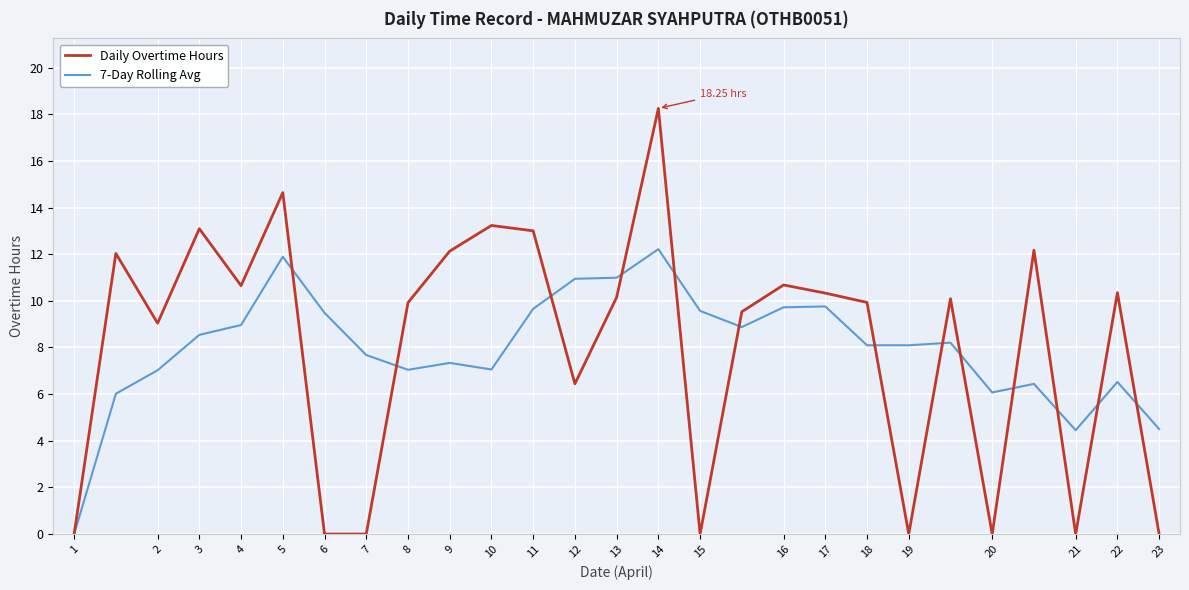

Which series has the largest range (max minus min)?

Daily Overtime Hours